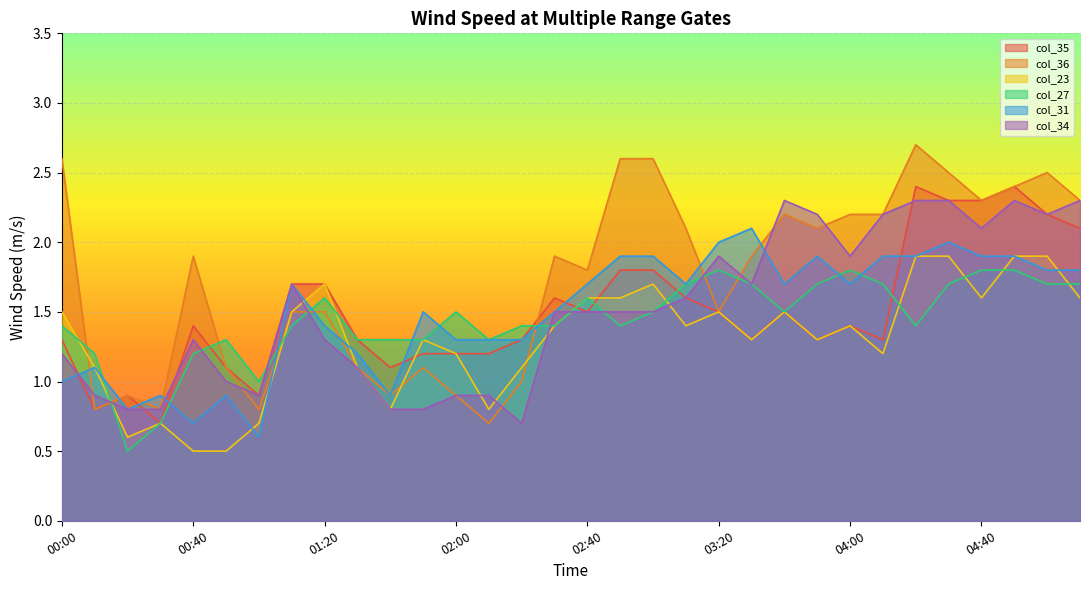

Where do col_36 and col_23 first cross each other?

00:00 and 00:10